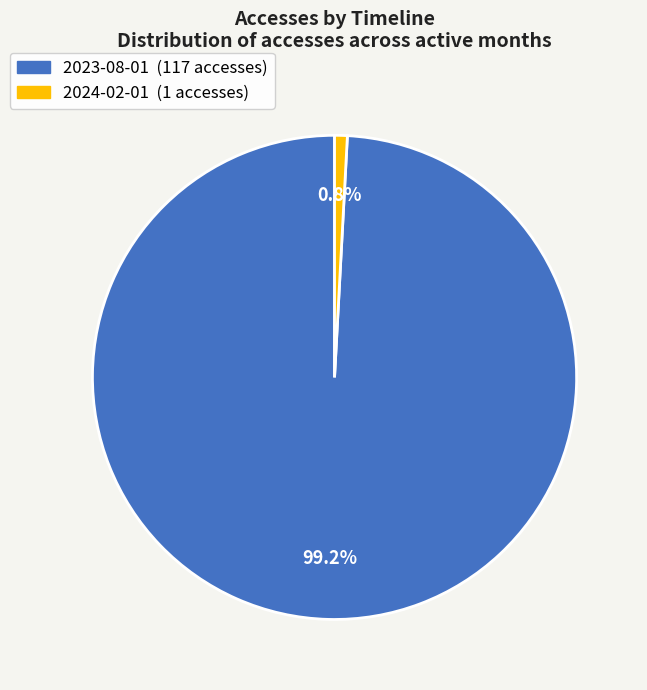

Rank the categories by value from highest to lowest.

2023-08-01, 2024-02-01